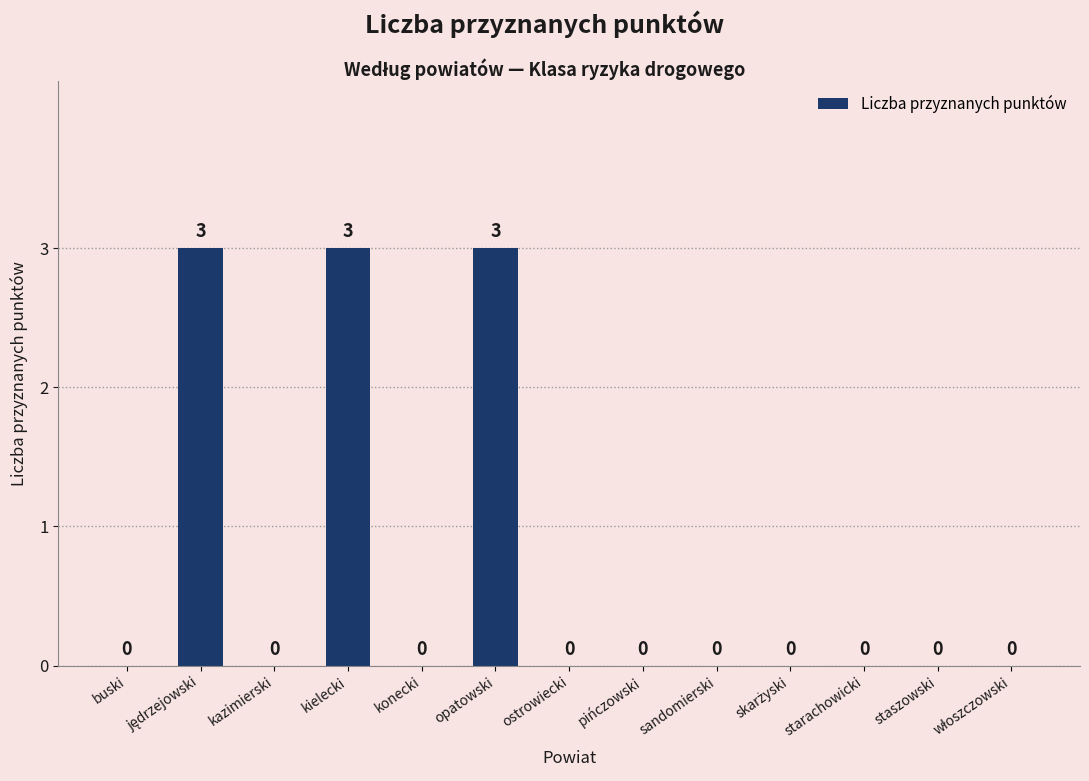

How many values are between 0 and 1?

10